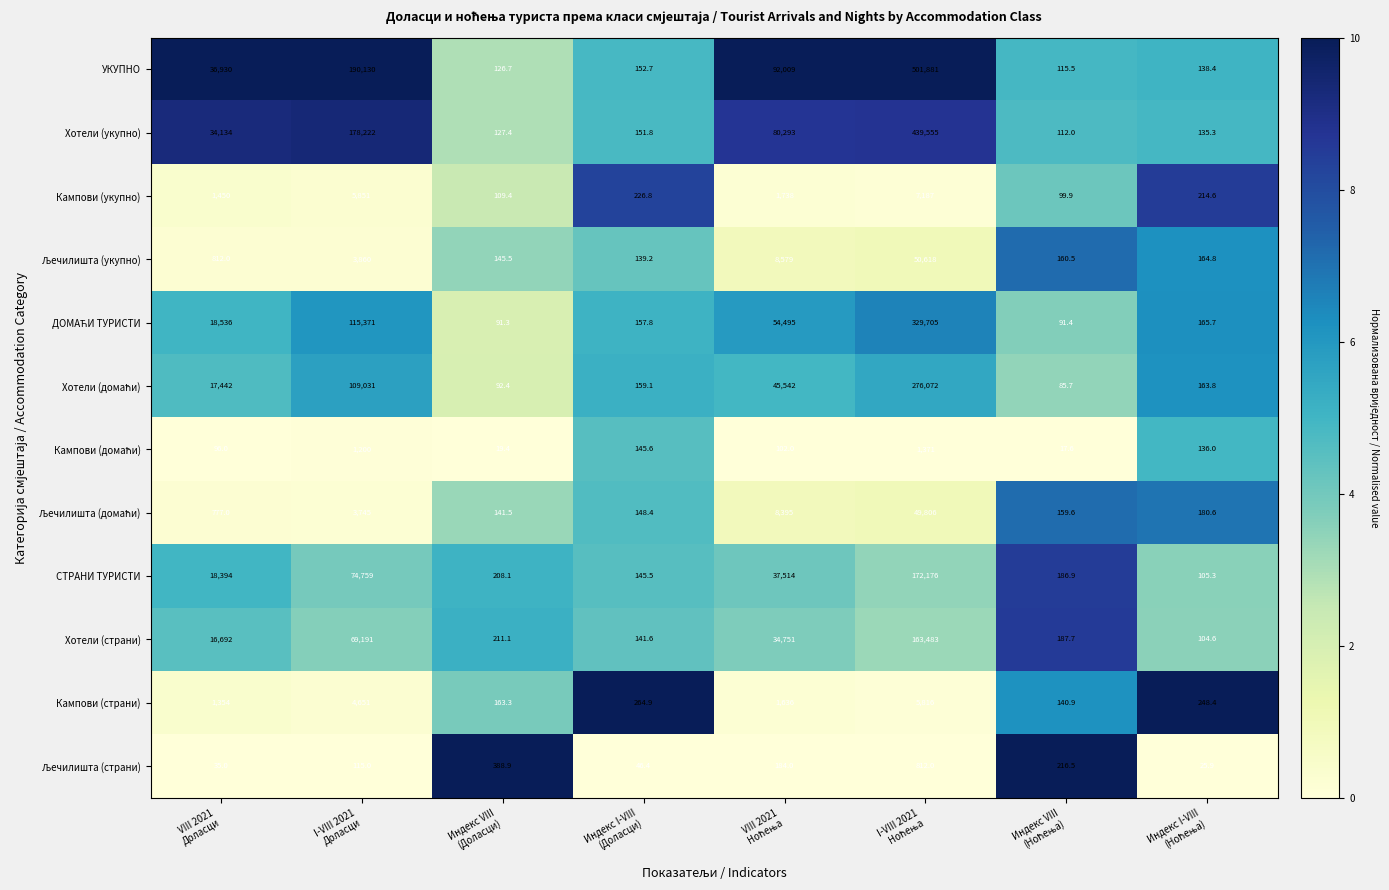

What is the minimum value shown in the chart?

17.6